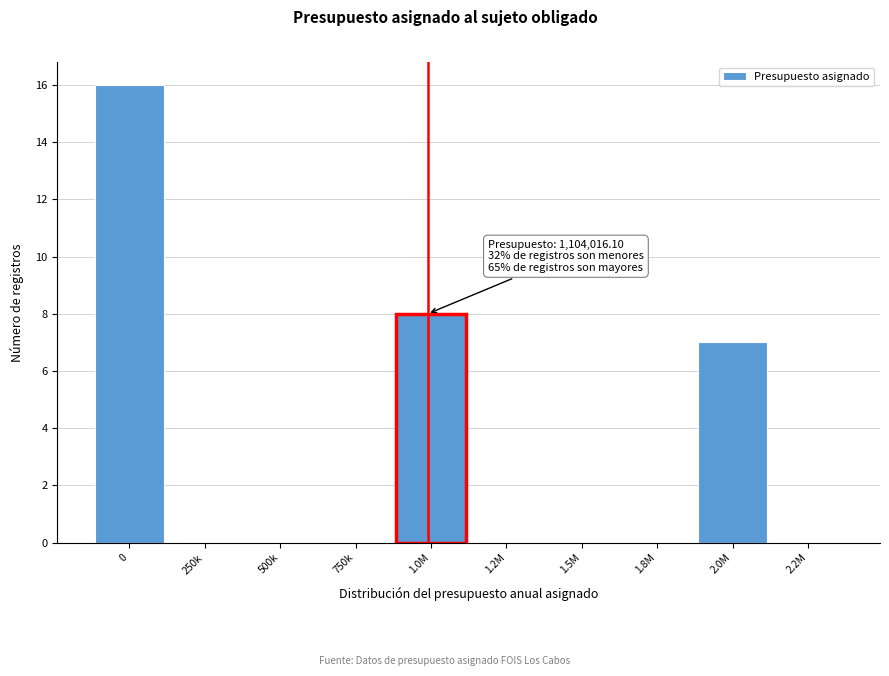

Reading right to left, list all the values displayed in this chart.

2.2M=0	2.0M=7	1.8M=0	1.5M=0	1.2M=0	1.0M=8	750k=0	500k=0	250k=0	0=16